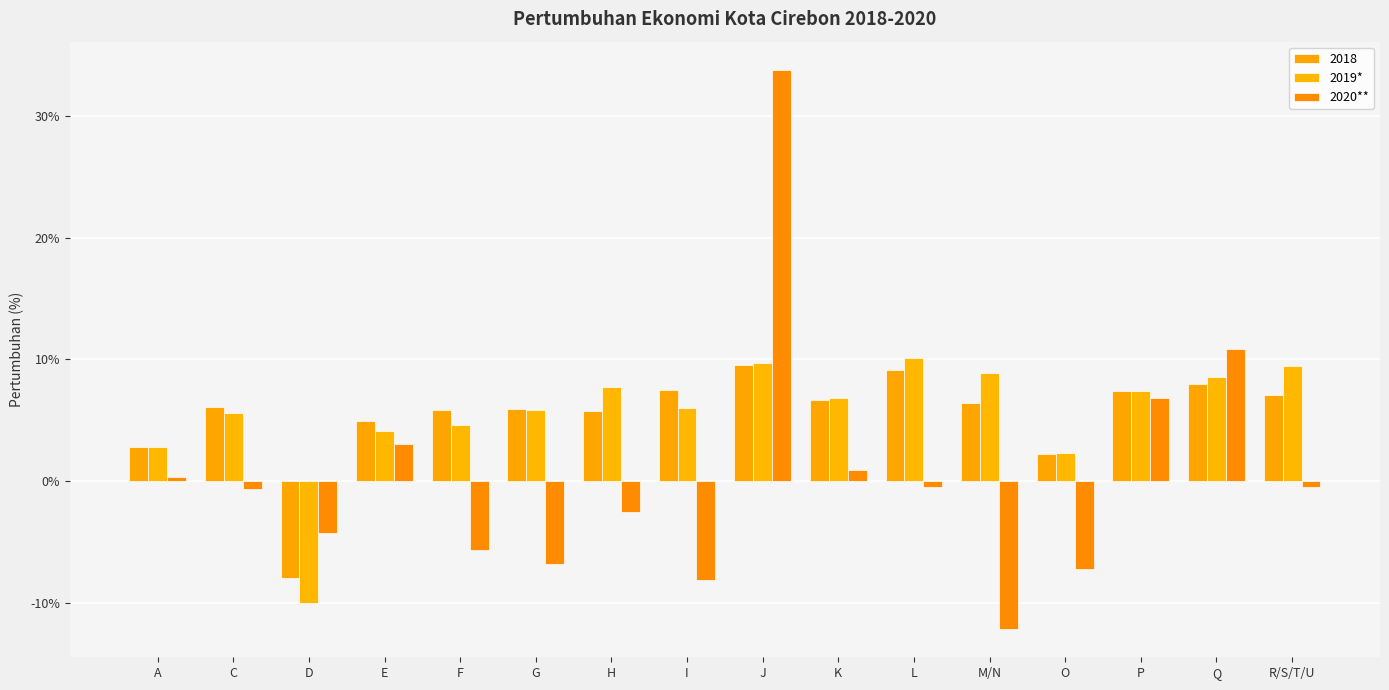

What are all the series names shown in the legend?

2018, 2019*, 2020**